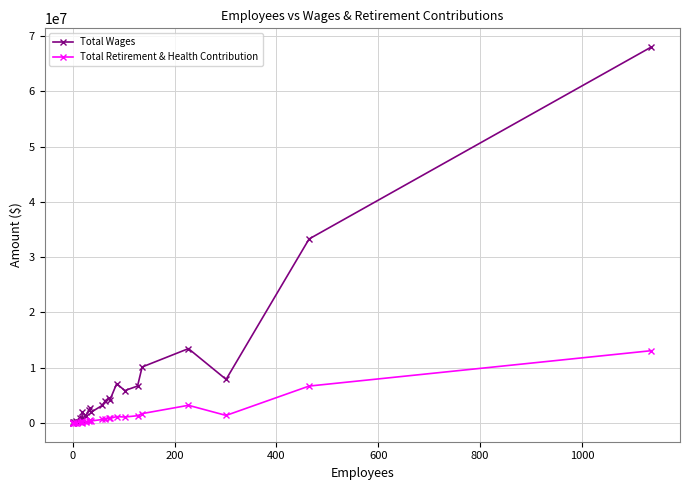

List the series in order of their overall mean, highest first.

Total Wages, Total Retirement & Health Contribution